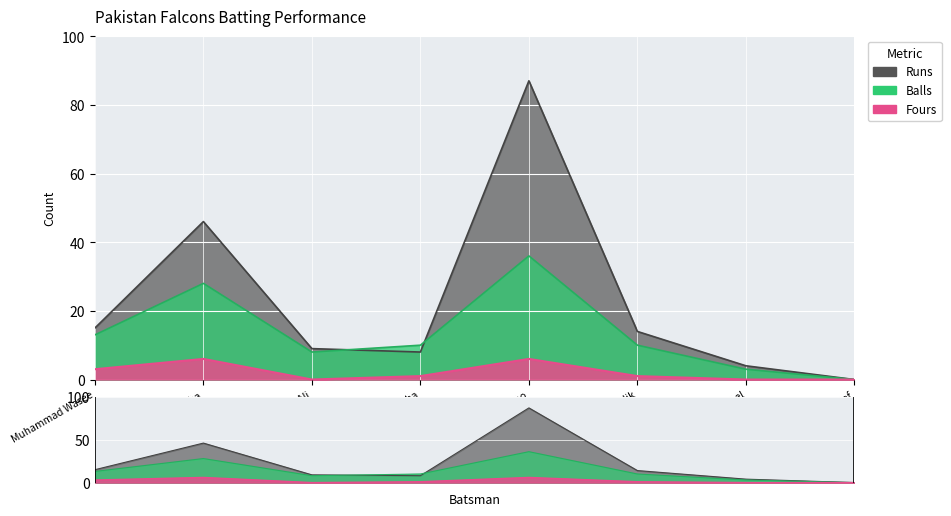

Which series has the largest total across all categories?

Runs